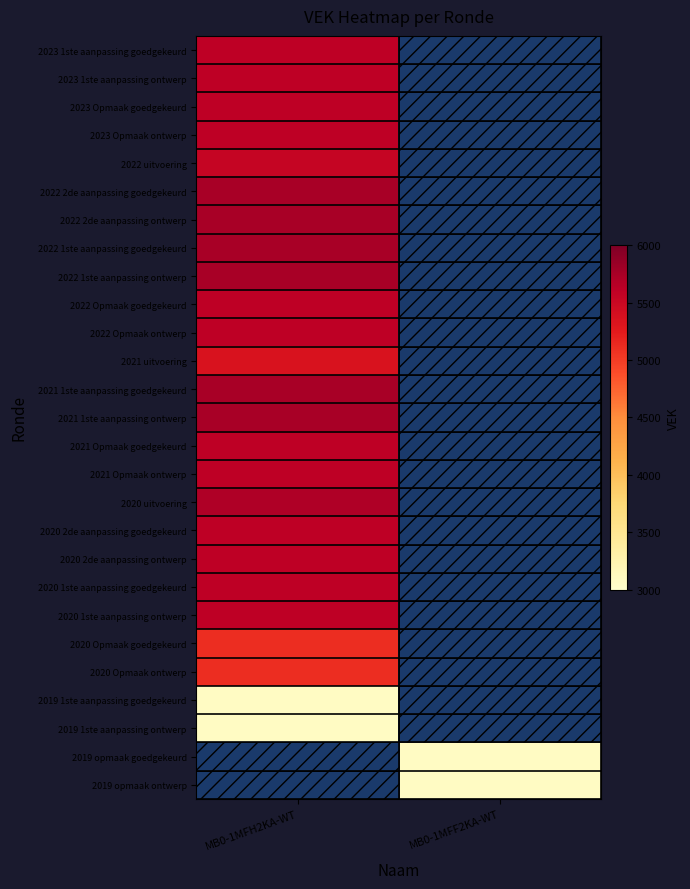

Rank the series at MB0-1MFH2KA-WT from highest to lowest value.

2022 2de aanpassing goedgekeurd, 2022 2de aanpassing ontwerp, 2022 1ste aanpassing goedgekeurd, 2022 1ste aanpassing ontwerp, 2021 1ste aanpassing goedgekeurd, 2021 1ste aanpassing ontwerp, 2020 uitvoering, 2023 1ste aanpassing goedgekeurd, 2023 1ste aanpassing ontwerp, 2023 Opmaak goedgekeurd, 2023 Opmaak ontwerp, 2022 Opmaak goedgekeurd, 2022 Opmaak ontwerp, 2020 2de aanpassing goedgekeurd, 2020 2de aanpassing ontwerp, 2020 1ste aanpassing goedgekeurd, 2020 1ste aanpassing ontwerp, 2022 uitvoering, 2021 uitvoering, 2020 Opmaak goedgekeurd, 2020 Opmaak ontwerp, 2019 1ste aanpassing goedgekeurd, 2019 1ste aanpassing ontwerp, 2019 opmaak goedgekeurd, 2019 opmaak ontwerp, 2021 Opmaak goedgekeurd, 2021 Opmaak ontwerp